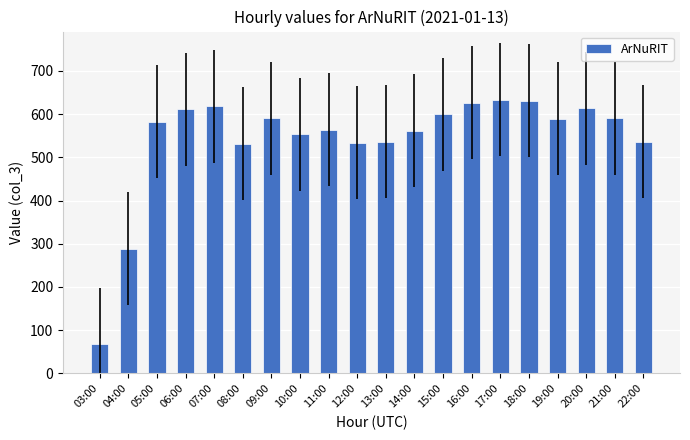

Which has a higher value, 13:00 or 18:00?

18:00